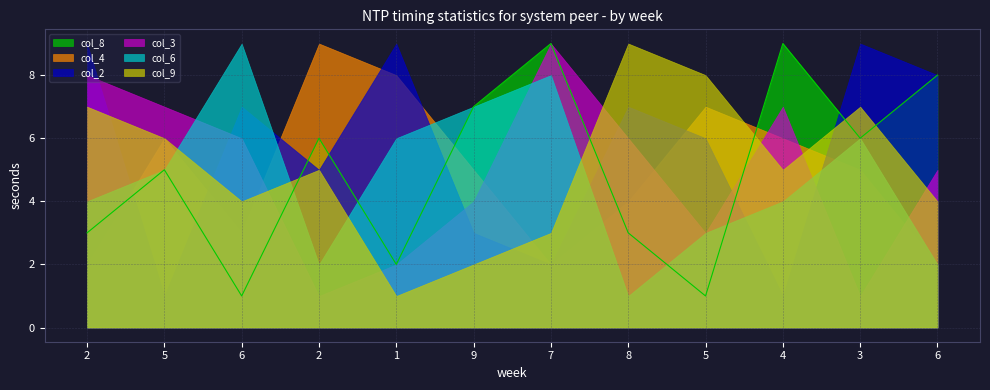

At which label does col_6 reach its minimum?

8